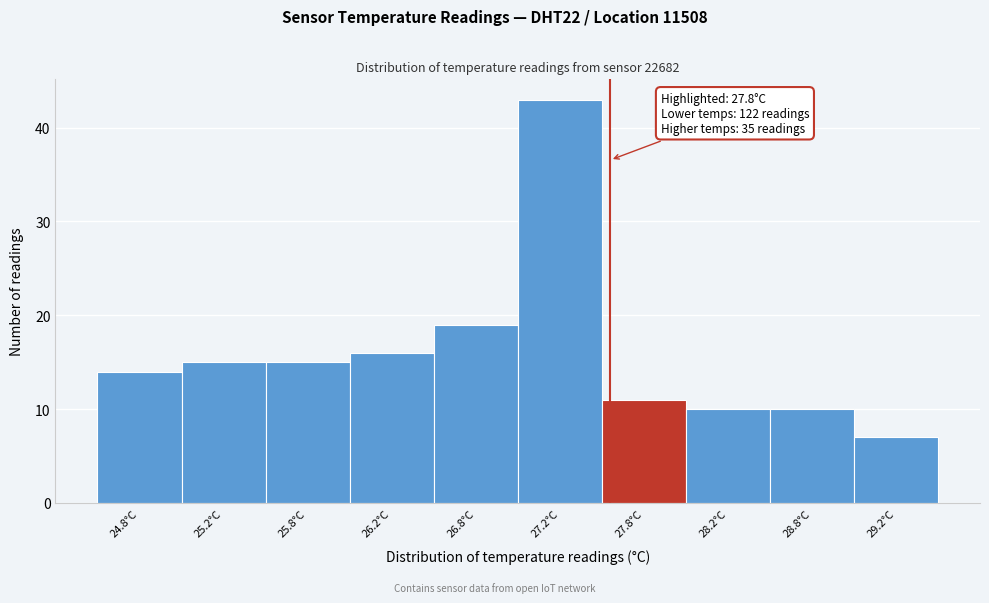

Reading left to right, transcribe all the data shown in this chart.

14	15	15	16	19	43	11	10	10	7